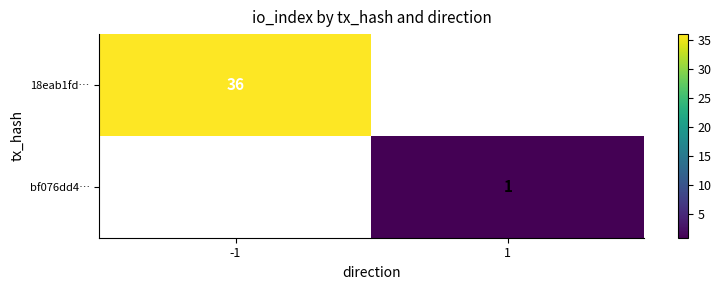

True or false: bf076dd4… has a value of 1 at 1.

True